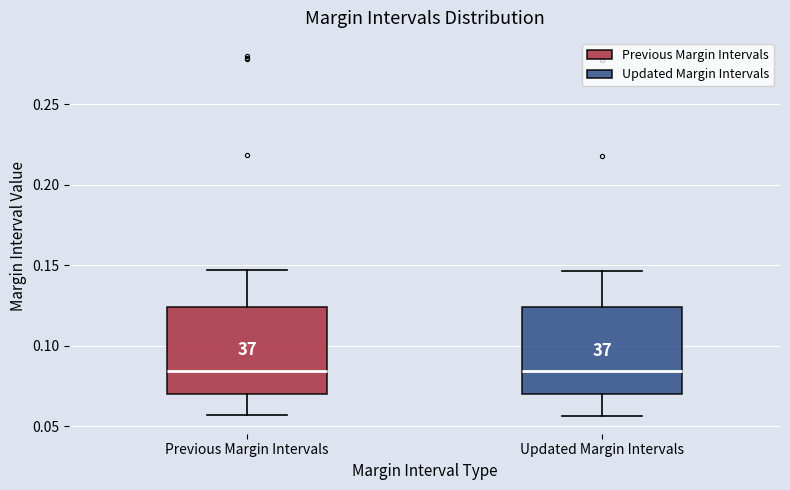

Reading left to right, read every box against the y-axis: the position of its median line, the range the box covers, and the ends of its whiskers. The values are not printed on the chart, so give them approximately, as read against the axis.

Previous Margin Intervals: median 0.085, box 0.070 to 0.125, whiskers 0.055 to 0.145
Updated Margin Intervals: median 0.085, box 0.070 to 0.125, whiskers 0.055 to 0.145